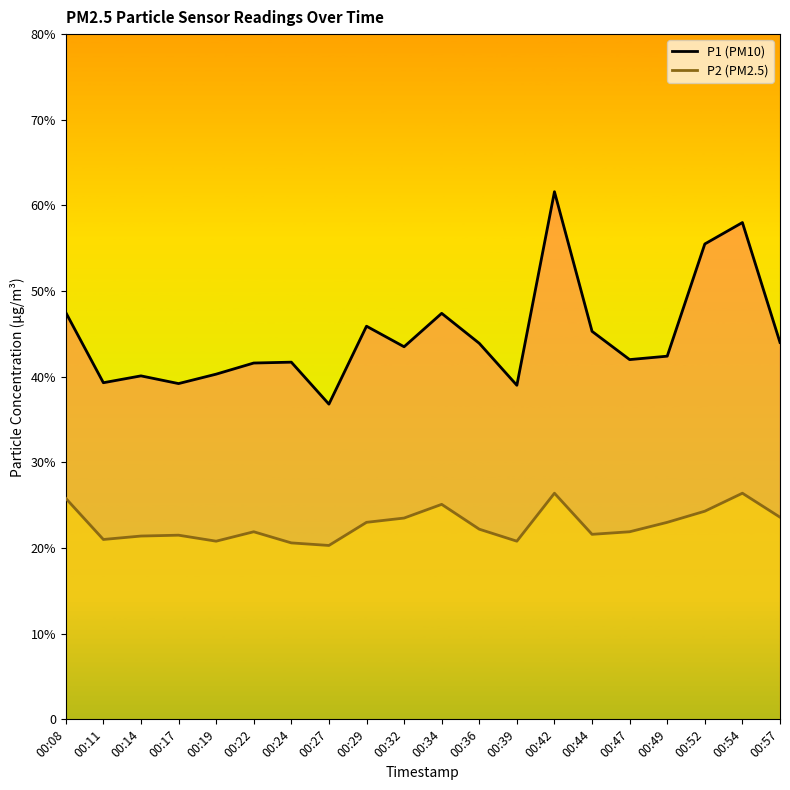

What is the value of the P2 (PM2.5) point at the 20th from the left?

23.6